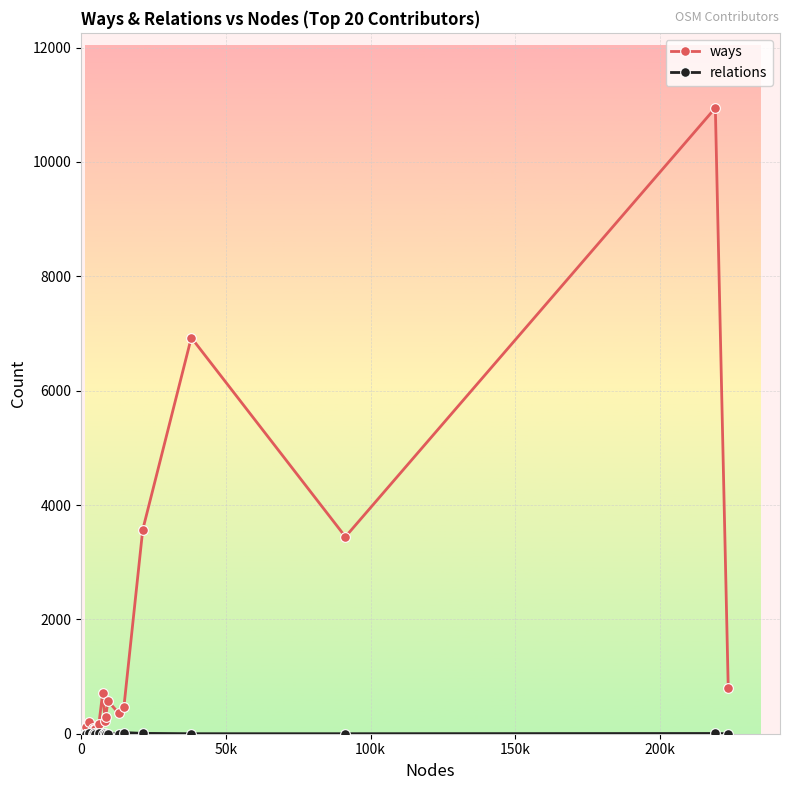

Which series has the widest spread of values?

ways